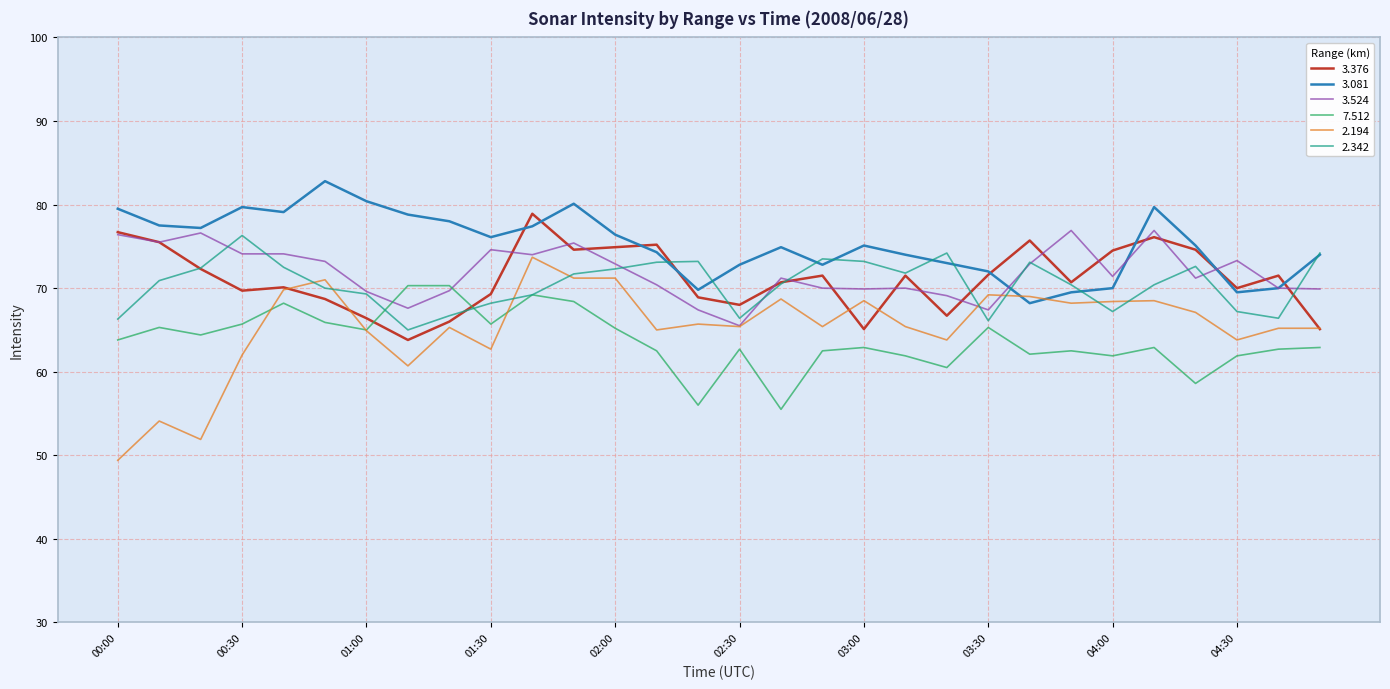

Which series has the widest spread of values?

2.194